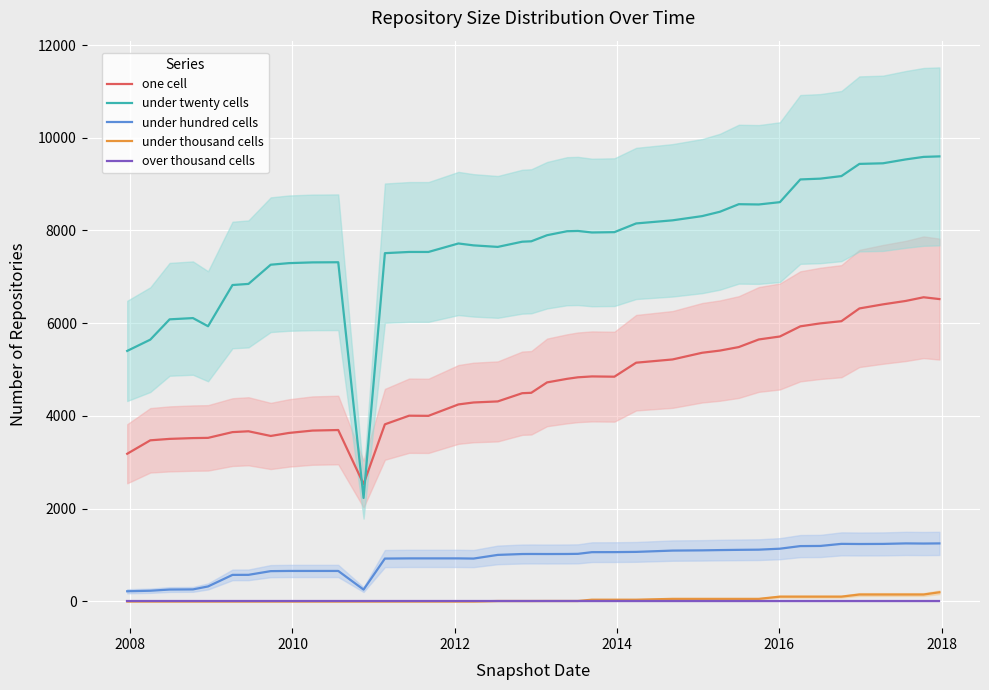

True or false: under thousand cells and under twenty cells cross at least once.

False